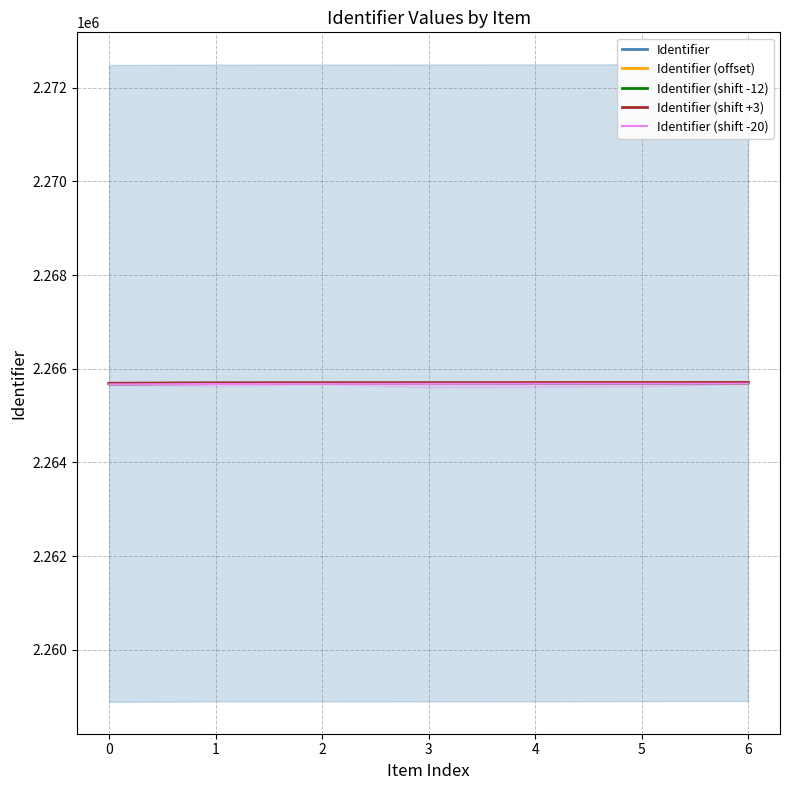

What is the approximate value of Identifier (shift +3) at 4, to the nearest 10?

2265700